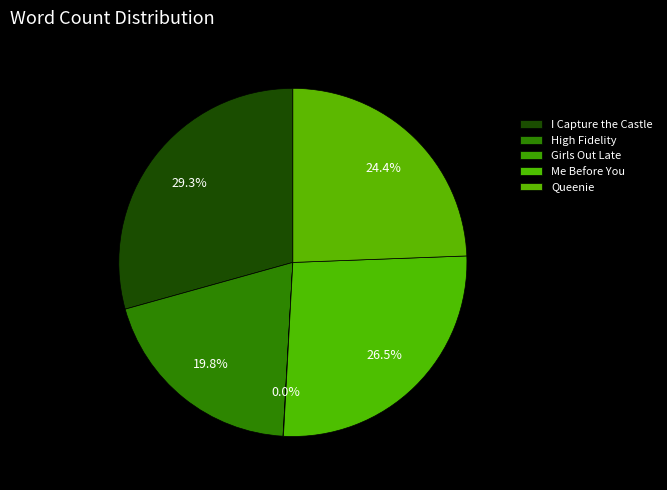

Does any single category account for the majority?

No